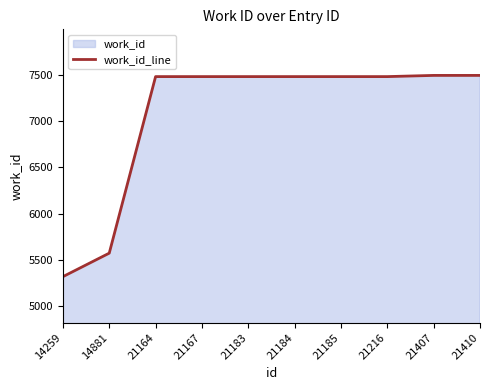

How many lines are shown in the chart?

1